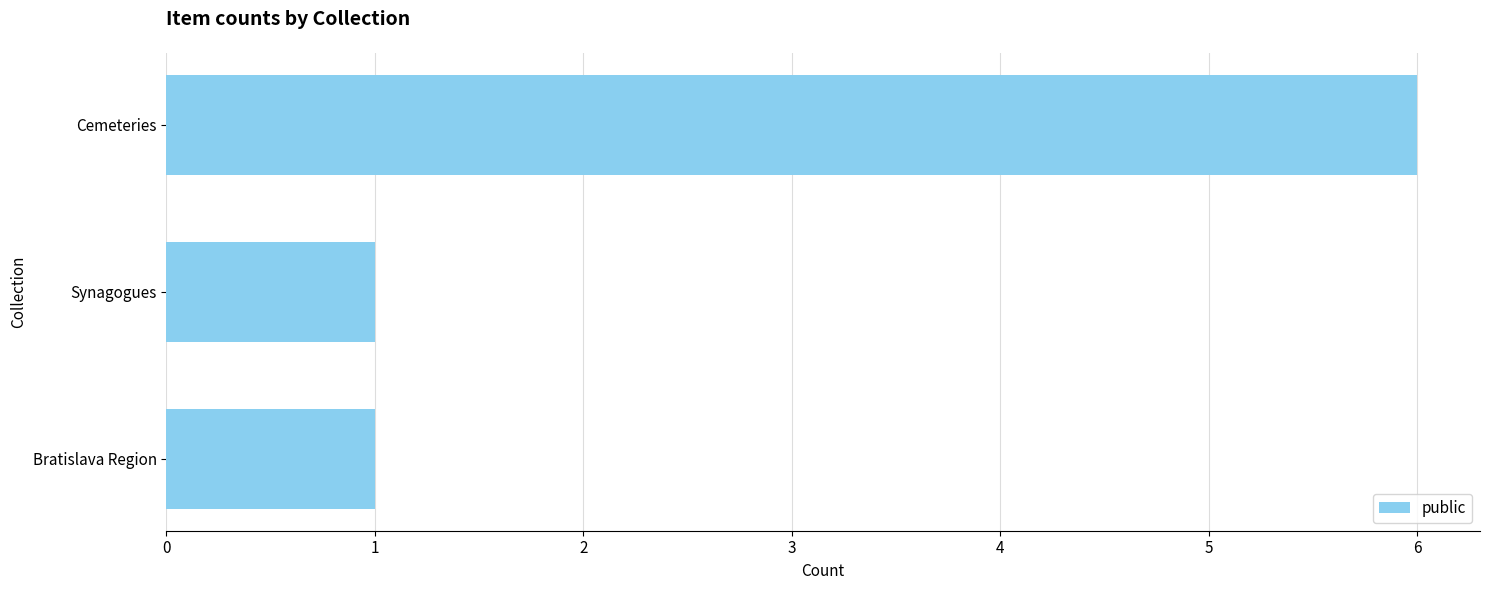

Which has a higher value, Cemeteries or Synagogues?

Cemeteries